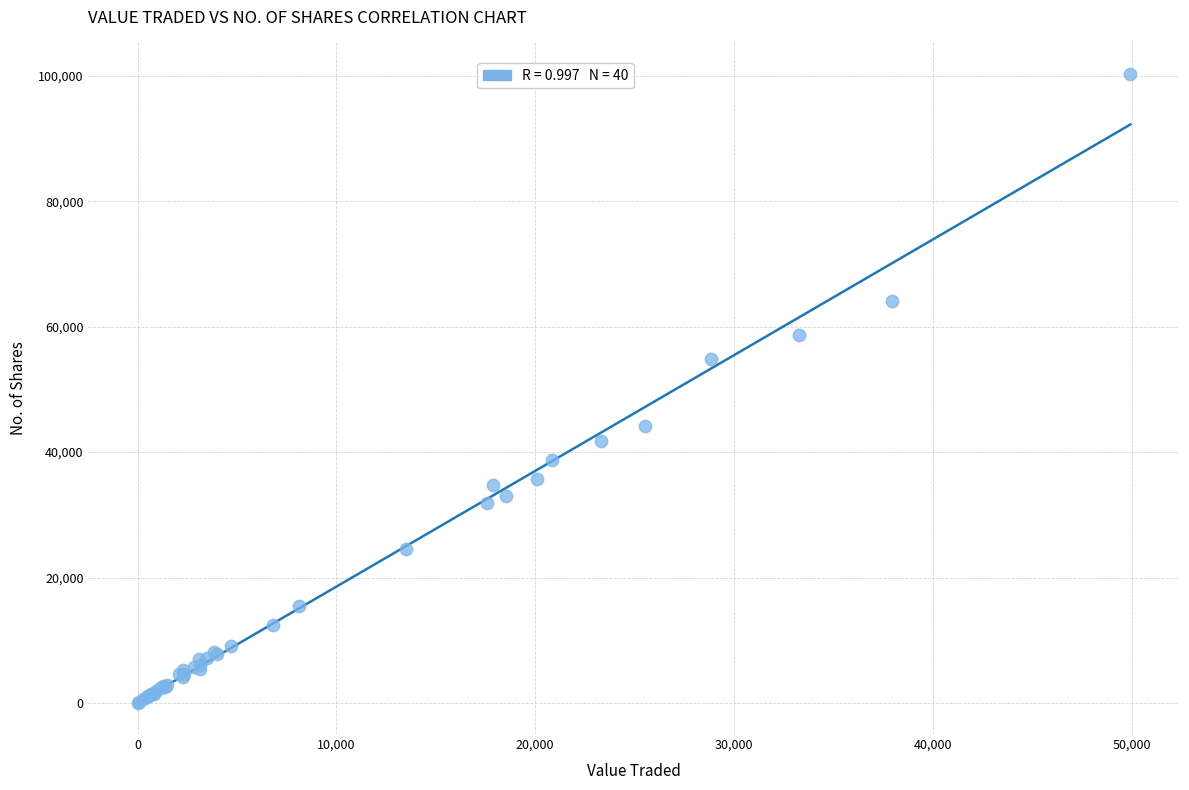

What Y value in the scatter plot is closest to 50174?

54879